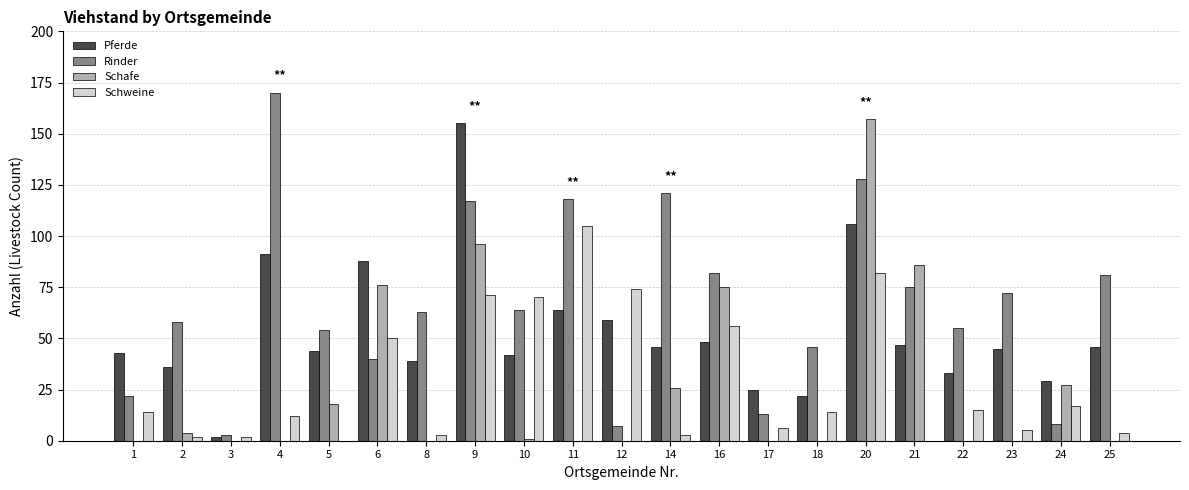

True or false: Pferde has a value of 7 at 17.

False